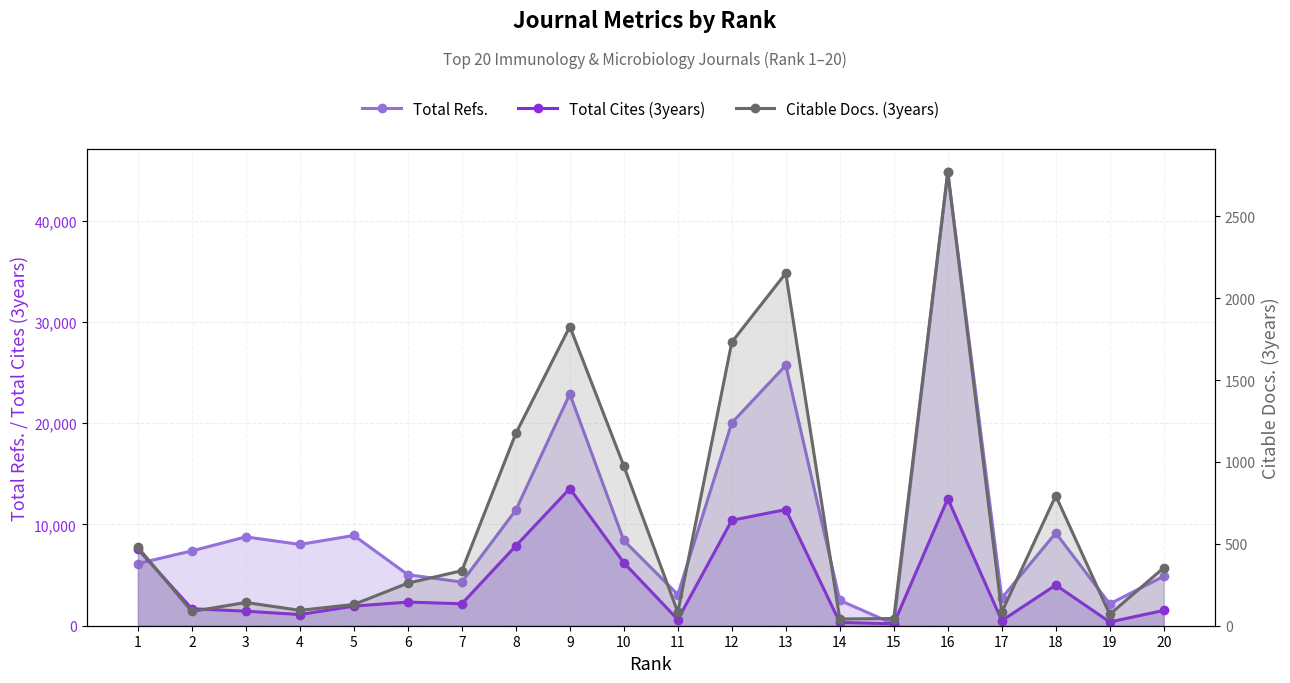

Reading left to right, what are all the values shown in this chart?

Total Refs.: 1=6137	2=7389	3=8770	4=8024	5=8909	6=5035	7=4309	8=11412	9=22875	10=8415	11=3075	12=20025	13=25709	14=2504	15=164	16=44777	17=2733	18=9147	19=2157	20=4886
Total Cites (3years): 1=7558	2=1677	3=1435	4=1104	5=1935	6=2337	7=2167	8=7883	9=13543	10=6223	11=606	12=10409	13=11465	14=325	15=191	16=12544	17=504	18=4011	19=370	20=1512
Citable Docs. (3years): 1=479	2=87	3=142	4=94	5=130	6=260	7=336	8=1174	9=1827	10=976	11=82	12=1732	13=2153	14=41	15=44	16=2770	17=83	18=794	19=69	20=354